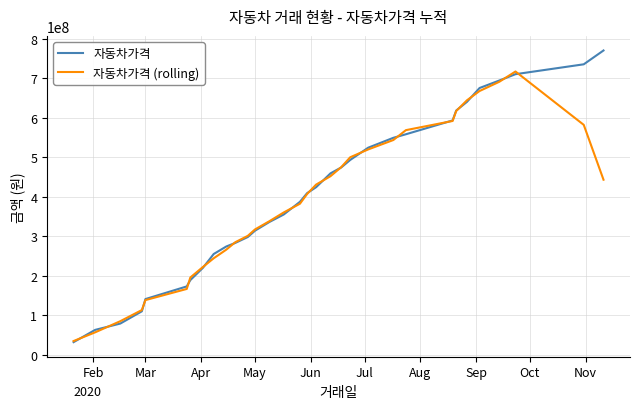

Which series has the largest range (max minus min)?

자동차가격